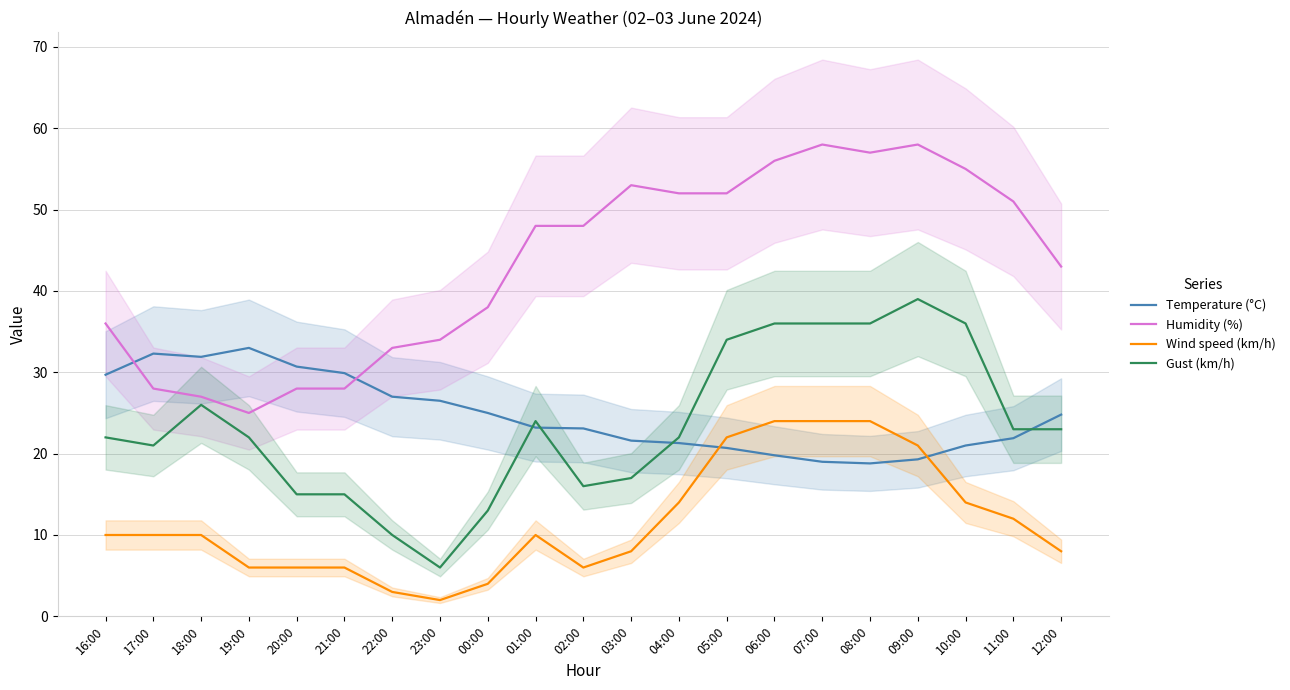

How many lines are shown in the chart?

4